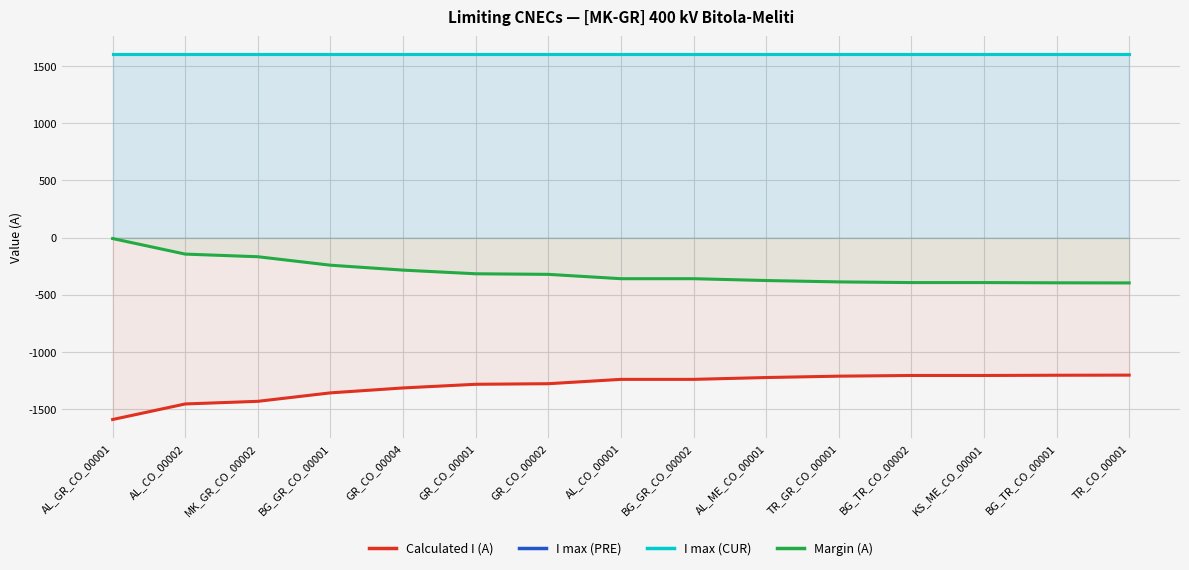

At which label is Margin (A) closest to -203?

MK_GR_CO_00002